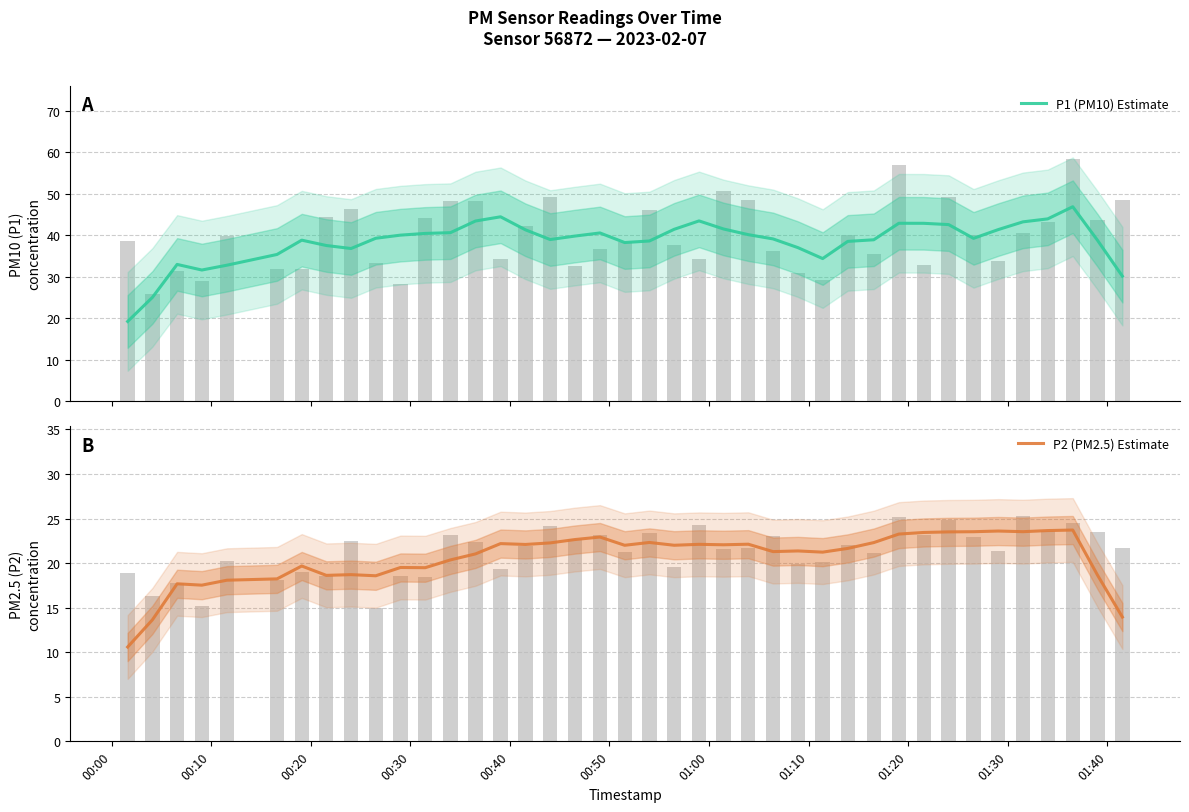

How many bars are there in each group?

2